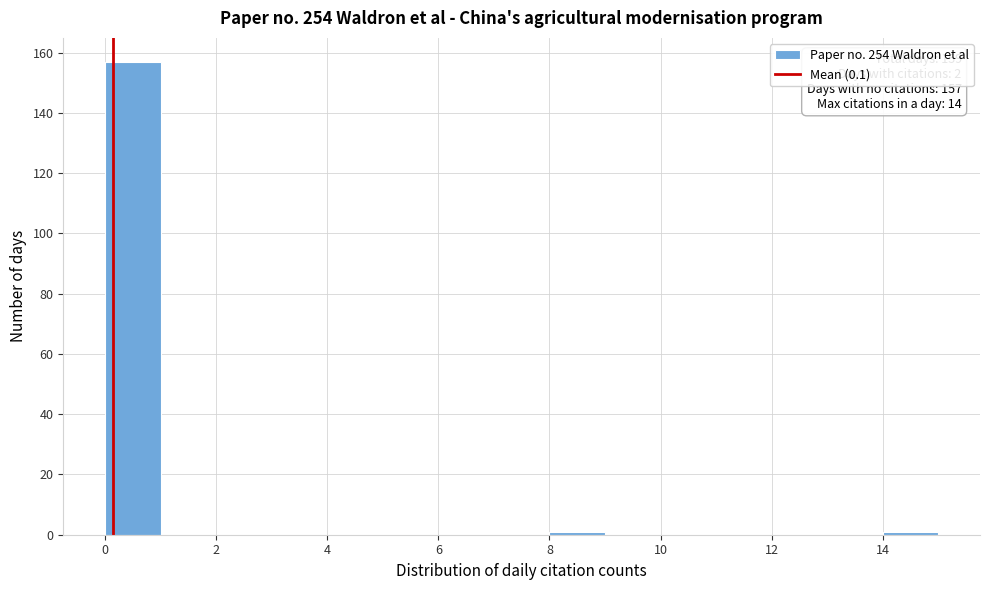

Which range on the x-axis has the tallest bar?

0 to 1